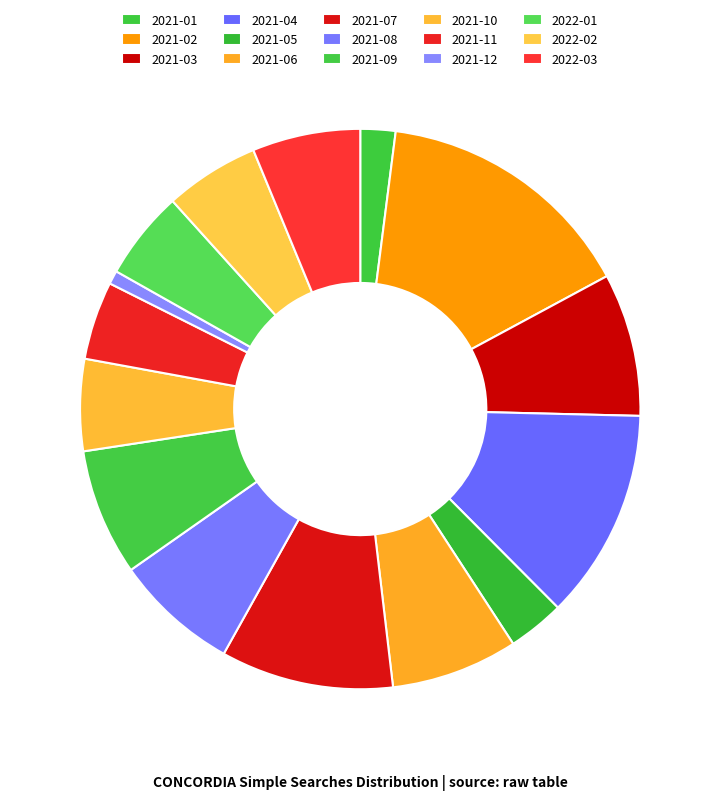

Approximately how many times larger is the value at 2021-02 compared to 2021-03?

1.8